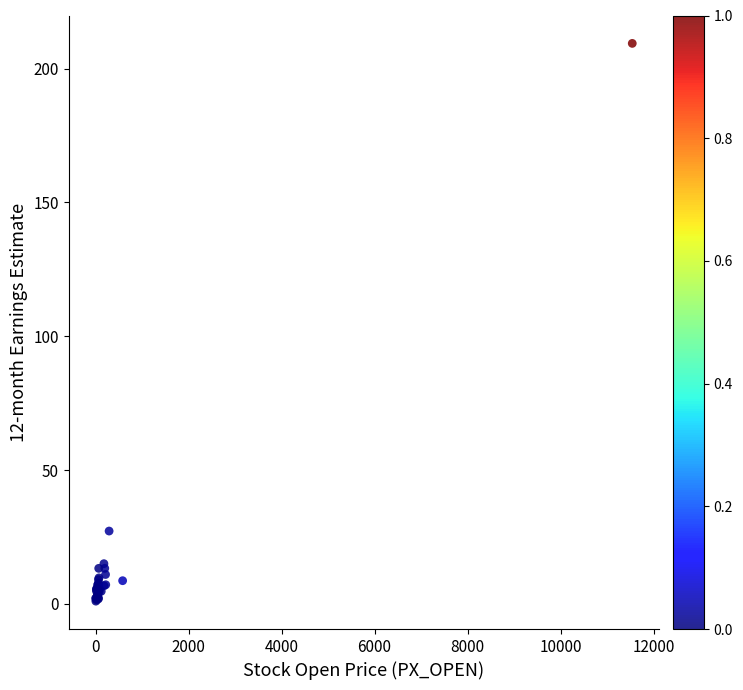

What Y value in the scatter plot is closest to 105?

27.2